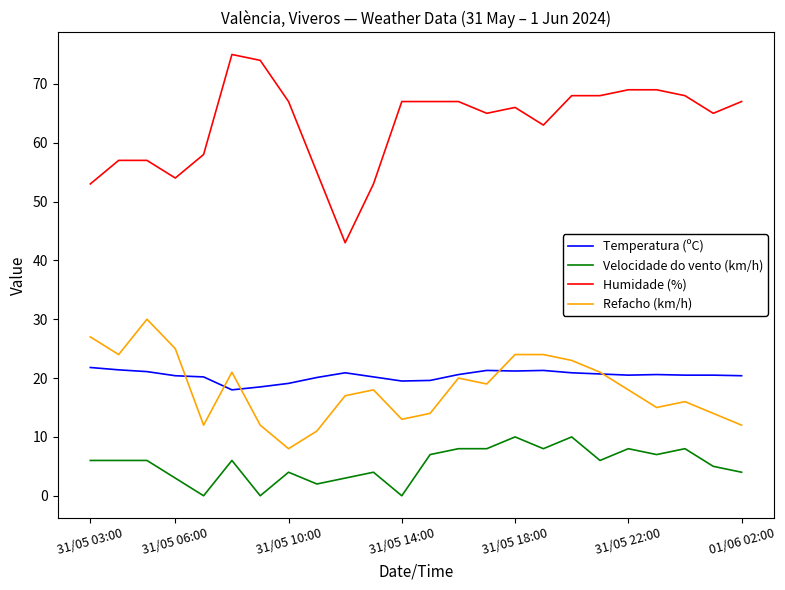

How many lines are shown in the chart?

4